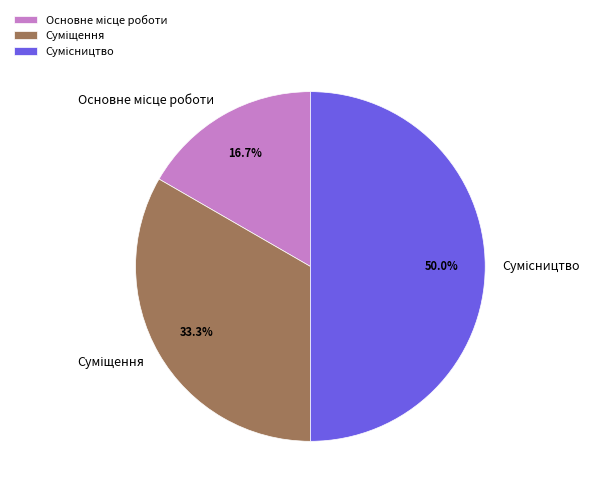

Does any single category account for the majority?

No